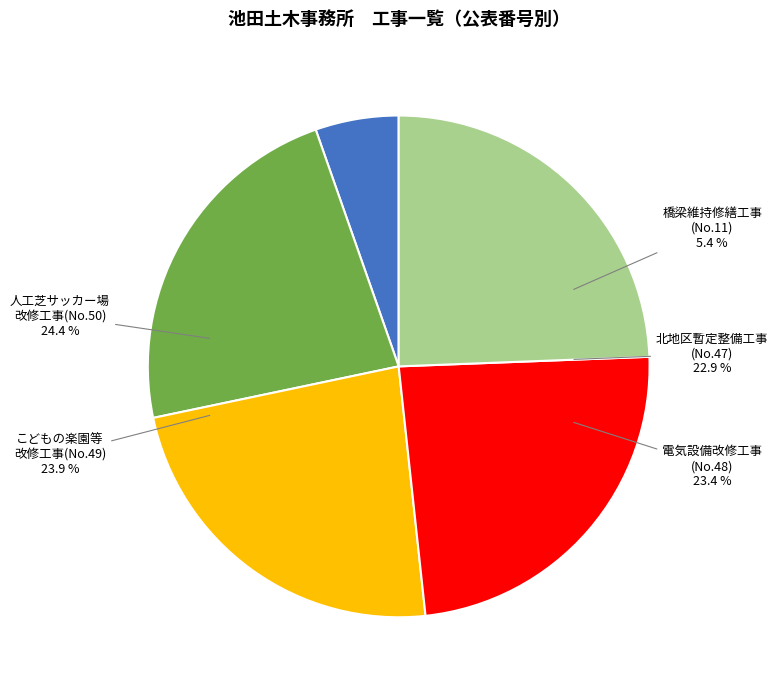

Is there a majority slice in this chart?

No